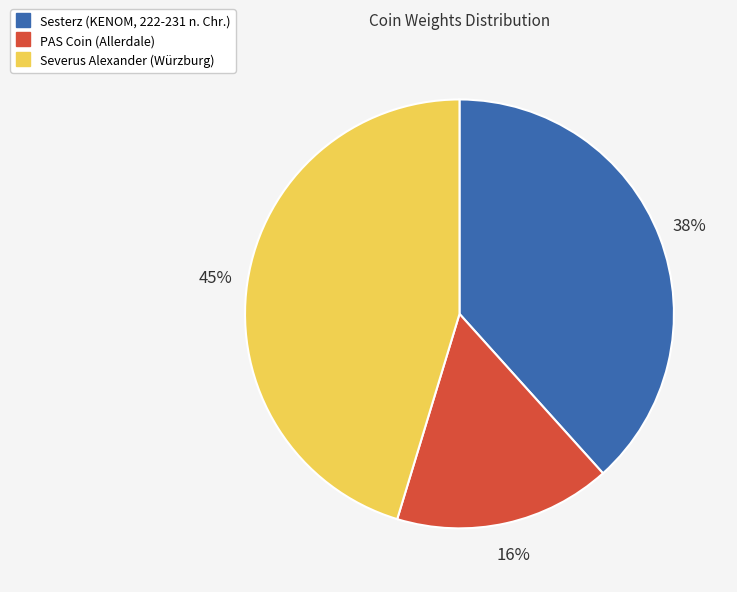

Which has a higher value, PAS Coin (Allerdale) or Severus Alexander (Würzburg)?

Severus Alexander (Würzburg)